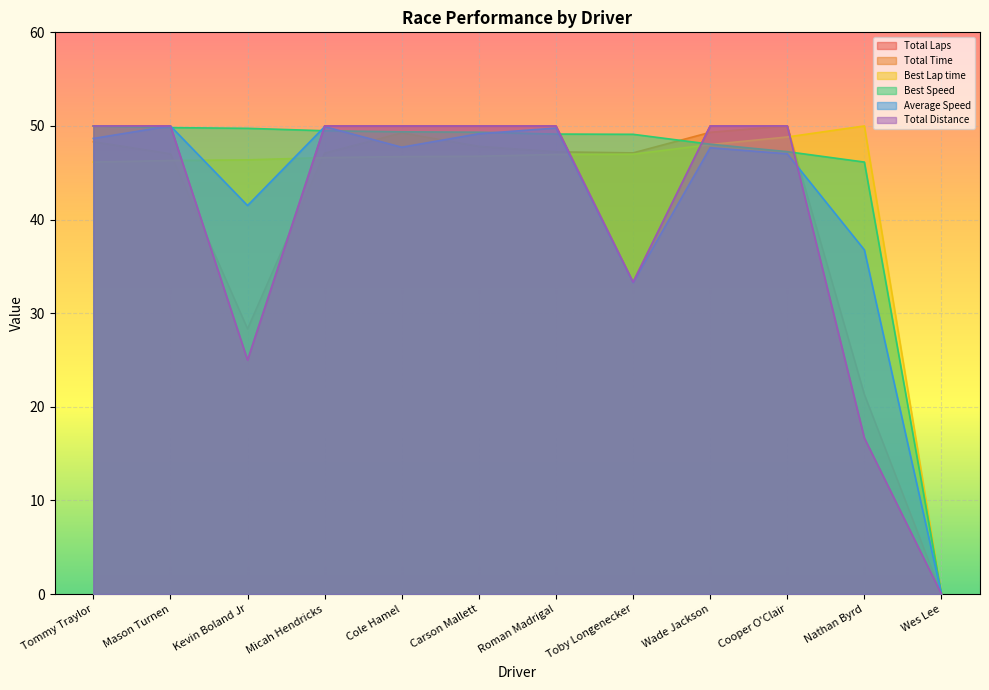

Where is the first local maximum for Total Time?

Cole Hamel